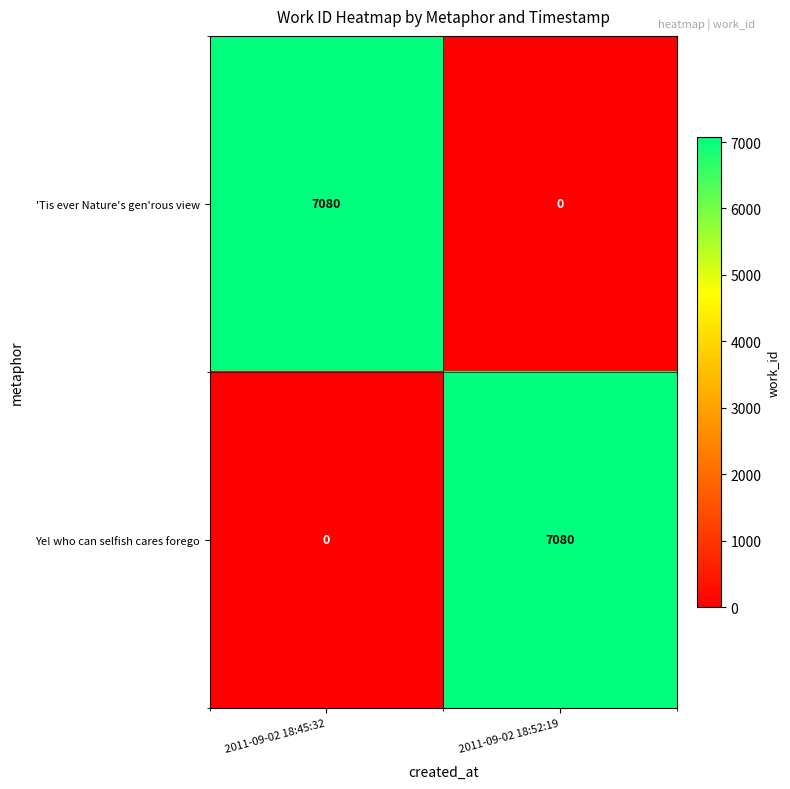

Count the number of data series in this chart.

2